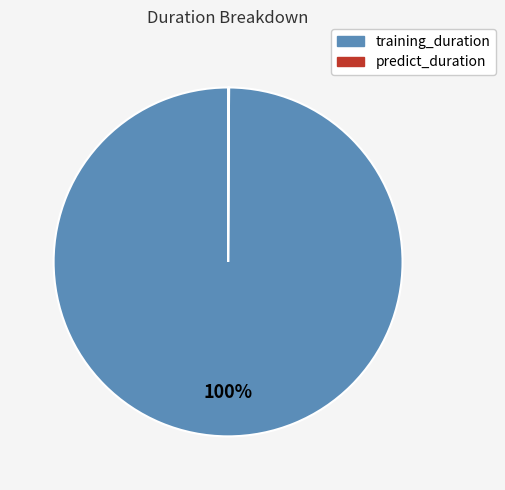

What is the majority slice?

training_duration